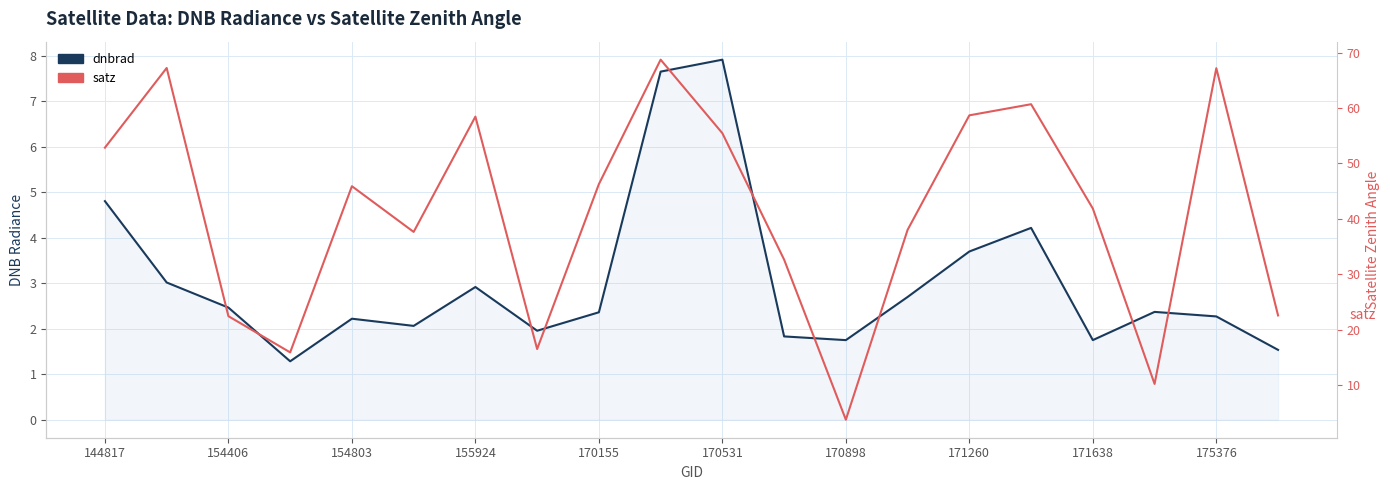

What are all the series names shown in the legend?

dnbrad, satz